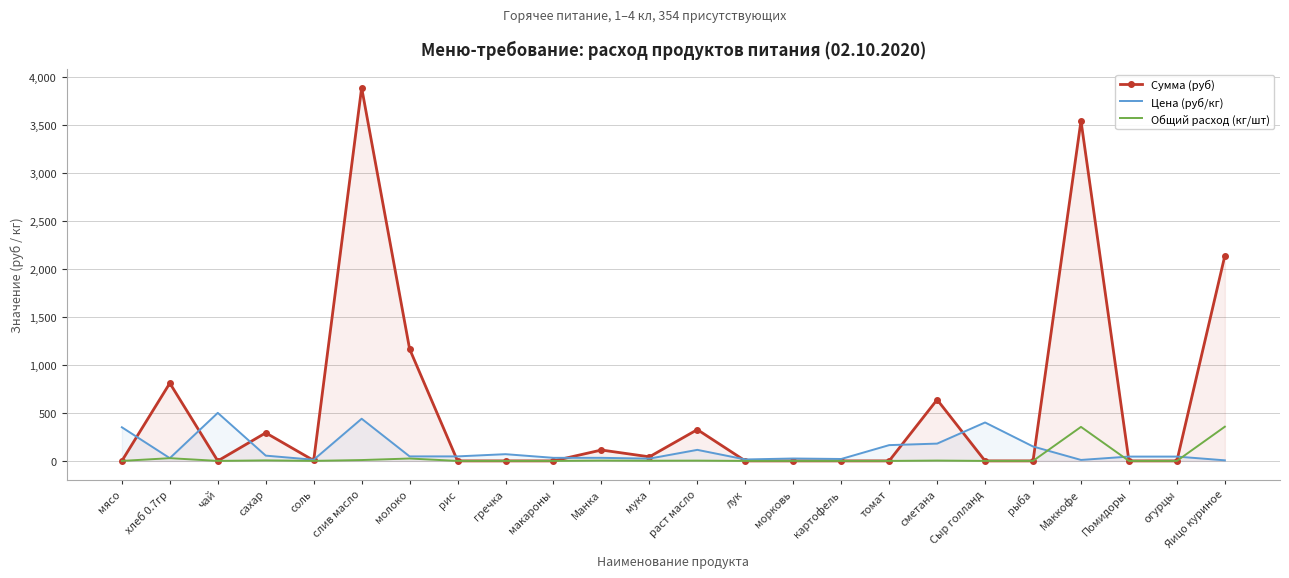

List the series in order of their overall mean, highest first.

Сумма (руб), Цена (руб/кг), Общий расход (кг/шт)